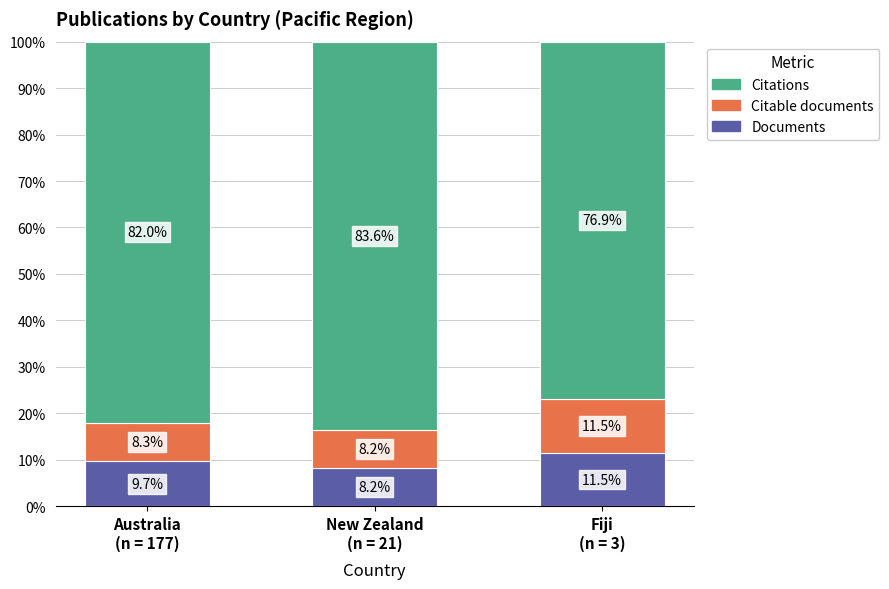

What is the minimum value for Documents?

8.2